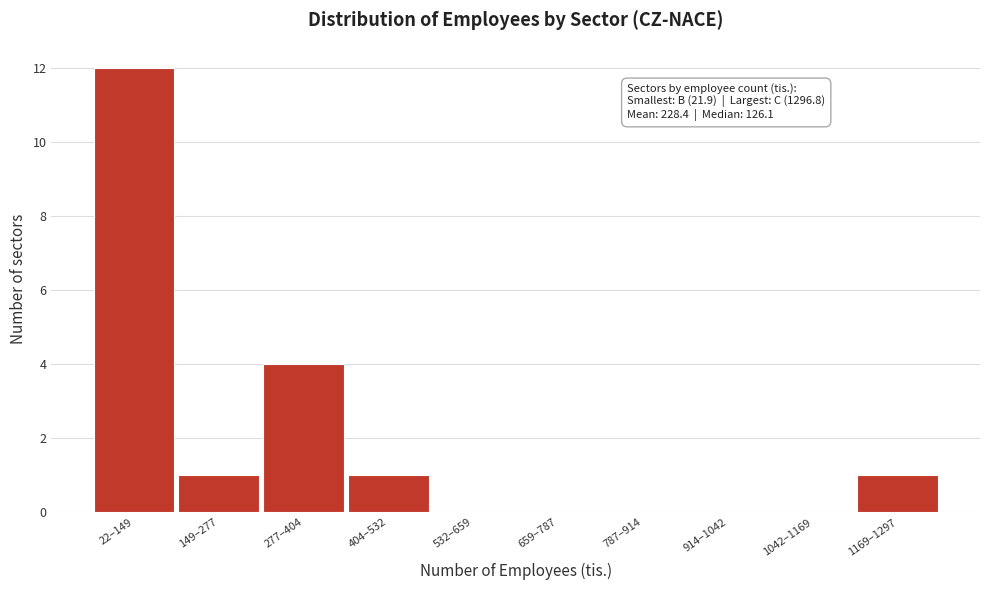

Reading right to left, transcribe all the data shown in this chart.

1169–1297=1	1042–1169=0	914–1042=0	787–914=0	659–787=0	532–659=0	404–532=1	277–404=4	149–277=1	22–149=12